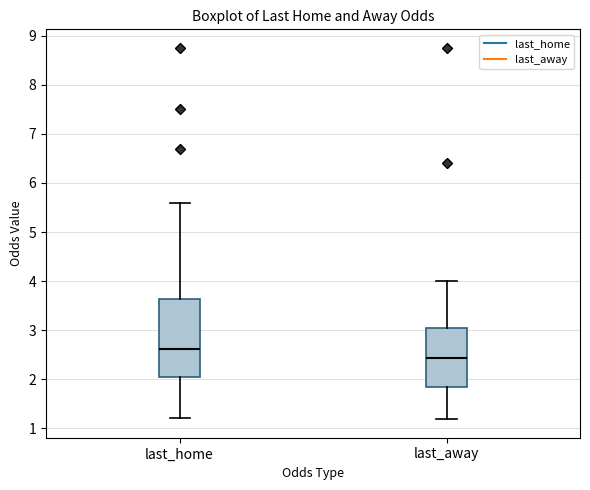

Comparing the boxes themselves (not the whiskers), which one is the tallest?

last_home